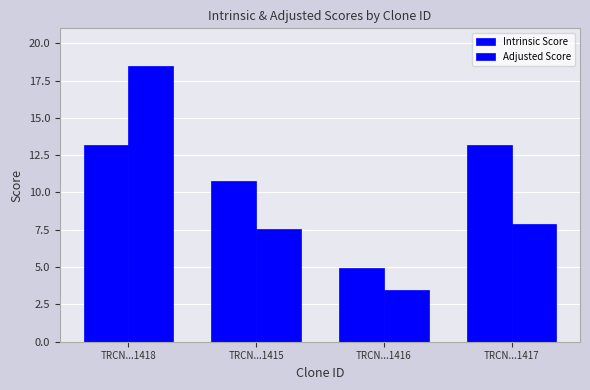

Which series has the largest total across all categories?

Intrinsic Score